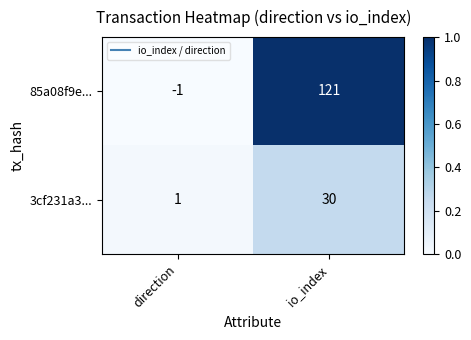

Reading left to right, extract all data points from this chart.

85a08f9e...: -1	121
3cf231a3...: 1	30